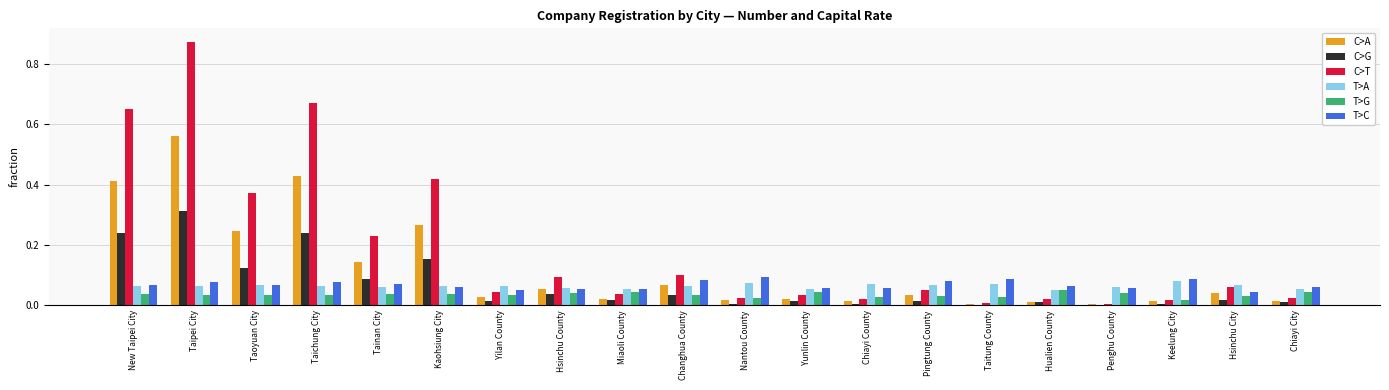

Which category has the highest value in the C>A series?

Taipei City